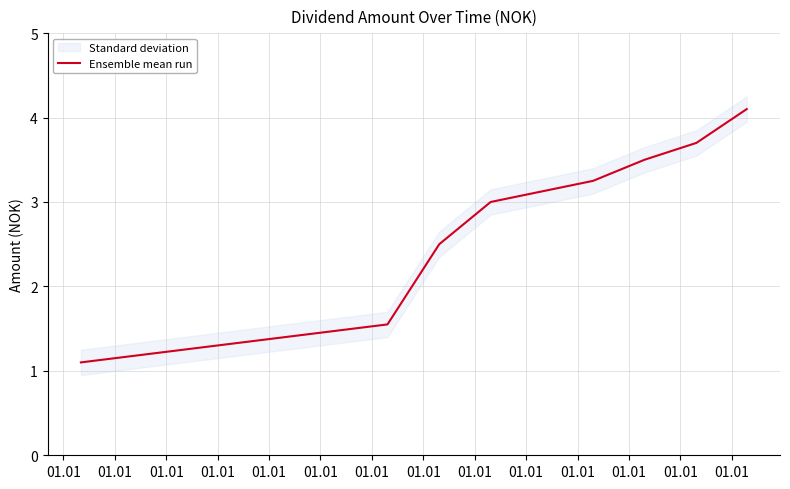

What is the change in value from 01.01 to 01.01?

+0.5